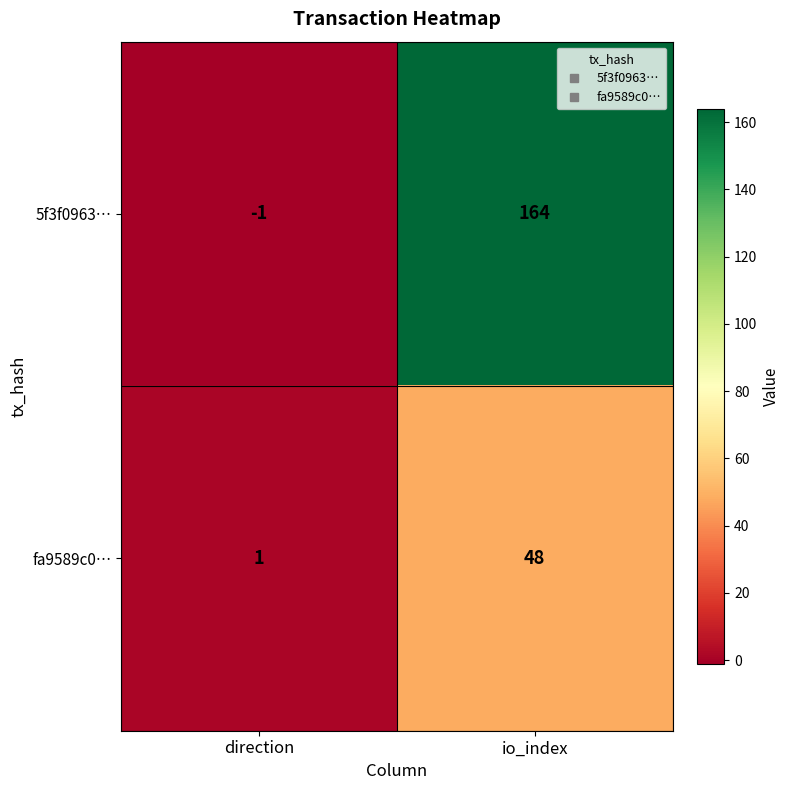

The value of 5f3f0963… at io_index is 164. True or false?

True